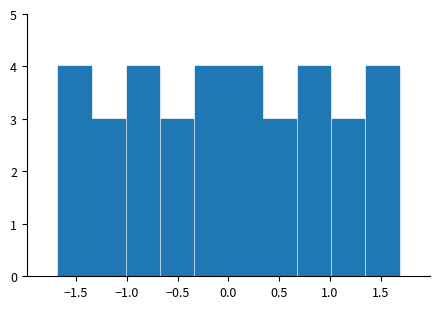

How tall is the bar that spans 1.00 to 1.35 on the x-axis? Neither the bar edges nor the heights are printed on the chart, so give them approximately, as read against the axes.

3